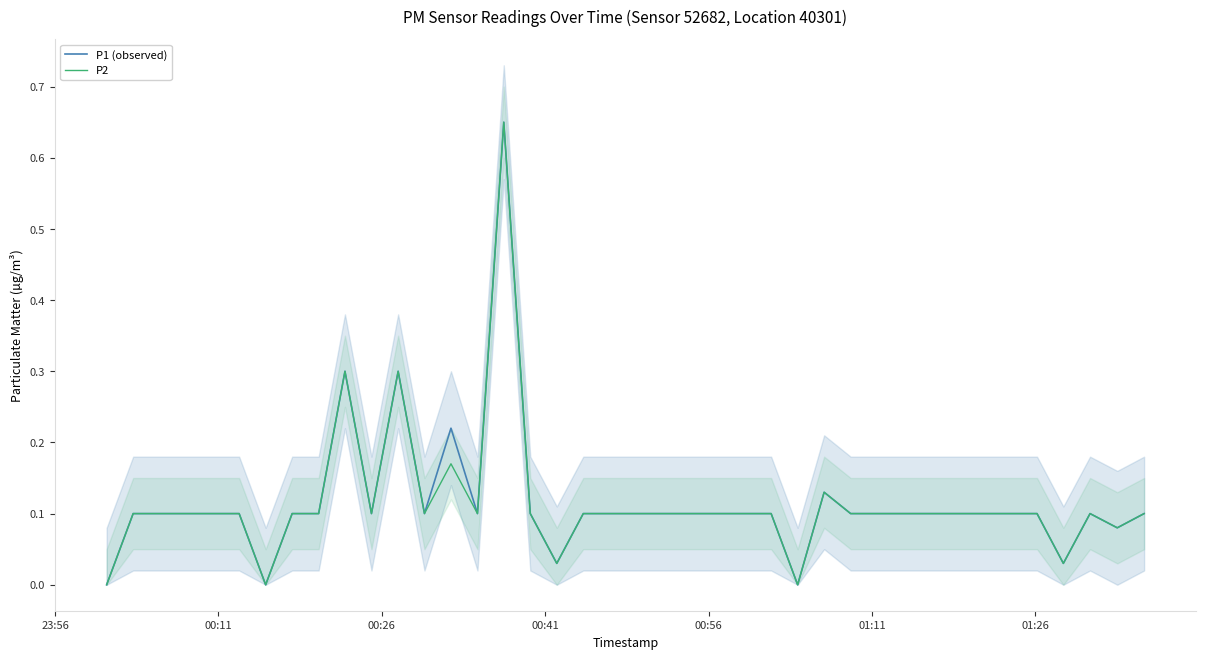

What is the value of the P2 point at the 2nd from the left?

0.1